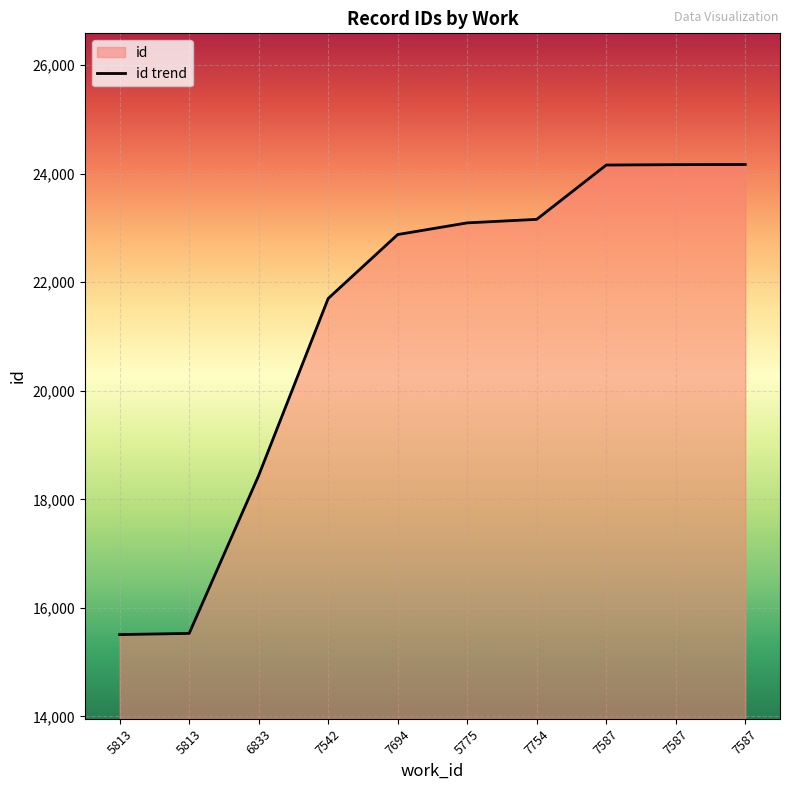

True or false: the data shows 31029 at 7754.

False